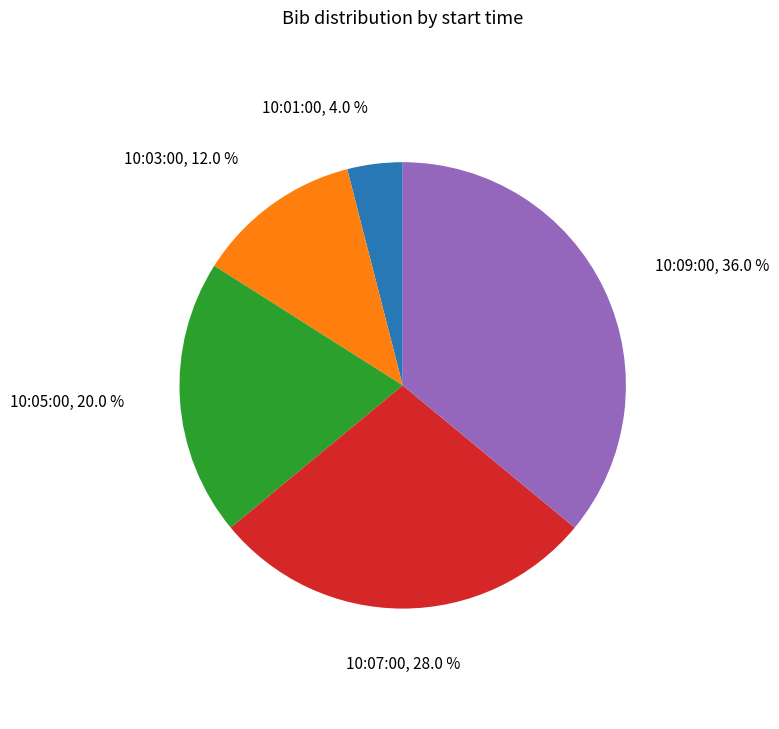

Does any single category account for the majority?

No